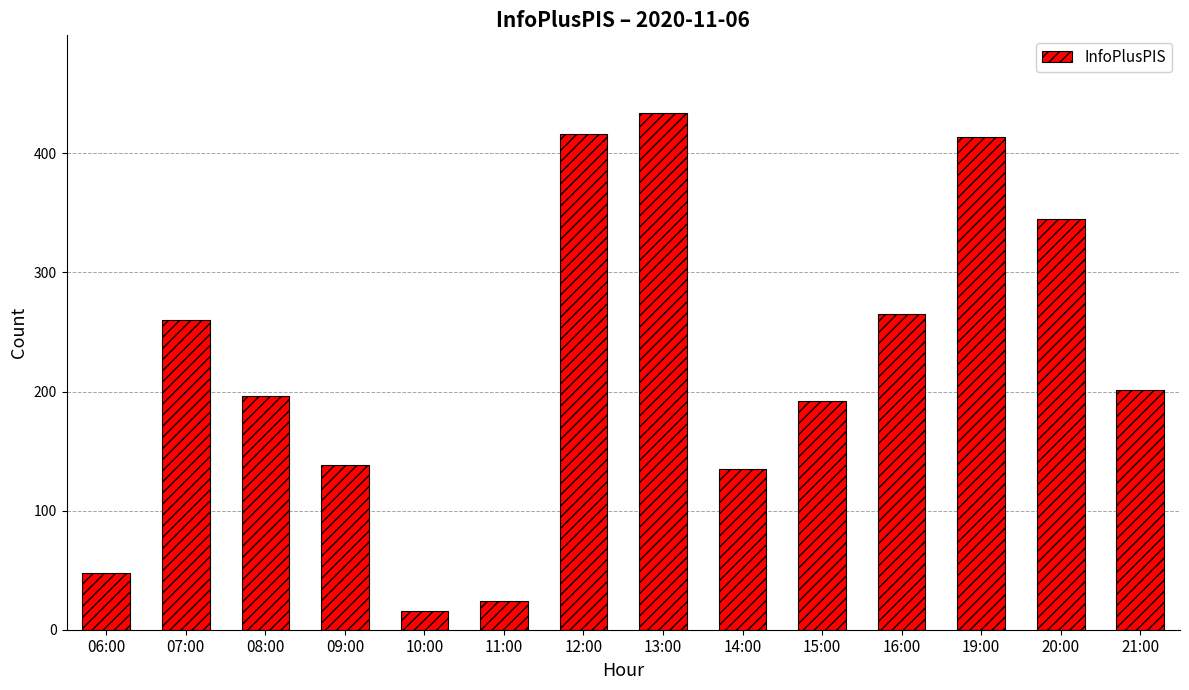

The value at 13:00 is 605. True or false?

False